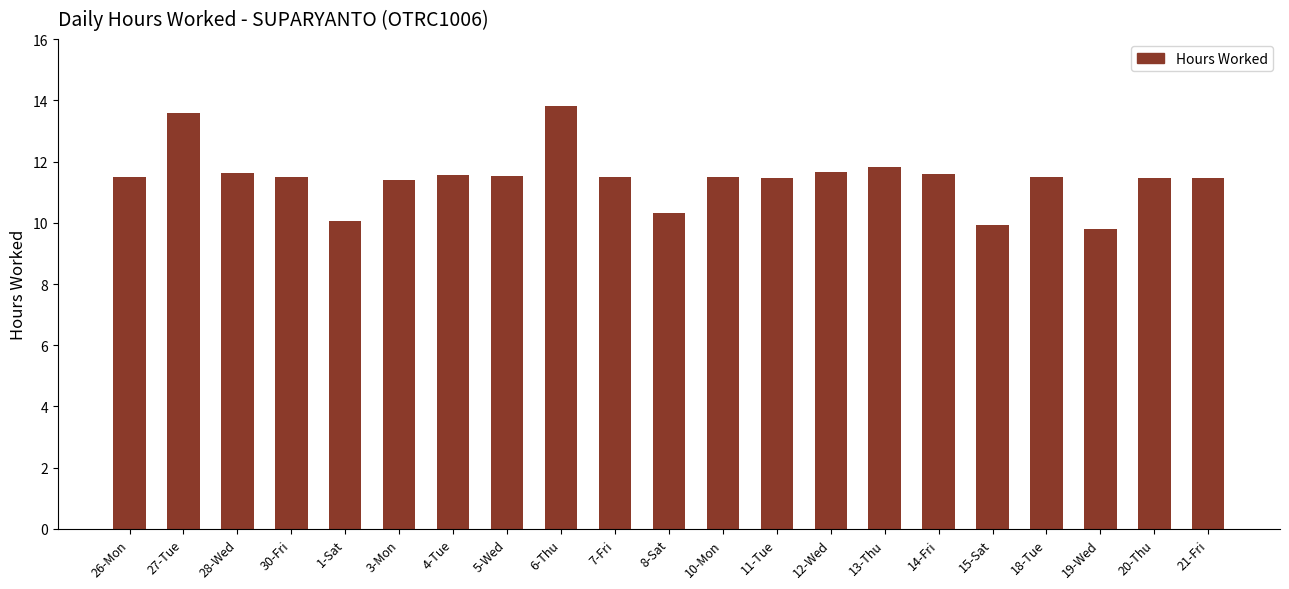

What position from the left is 5-Wed?

8